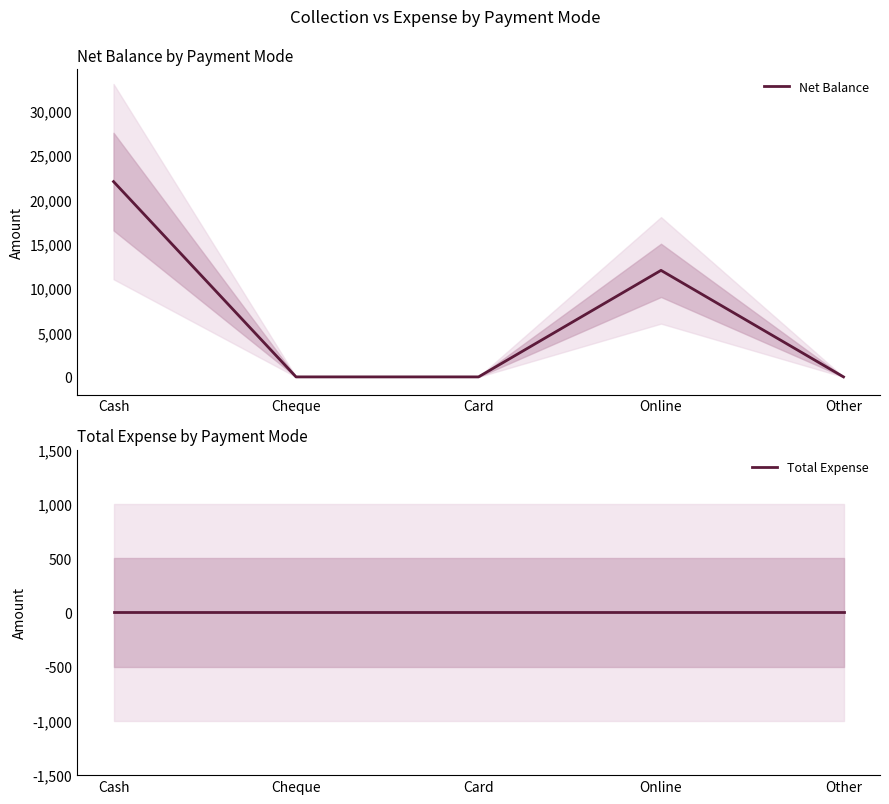

What is the label of the 4th point from the left?

Online